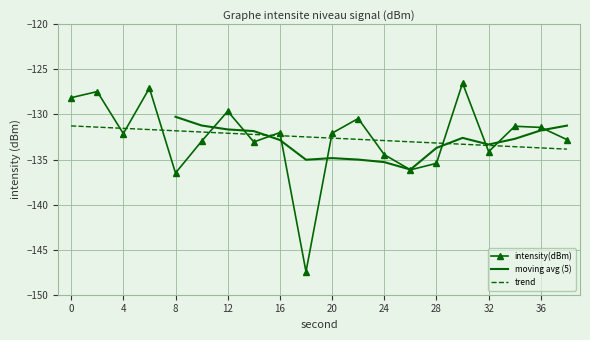

What is the sum of all values?

-2651.1